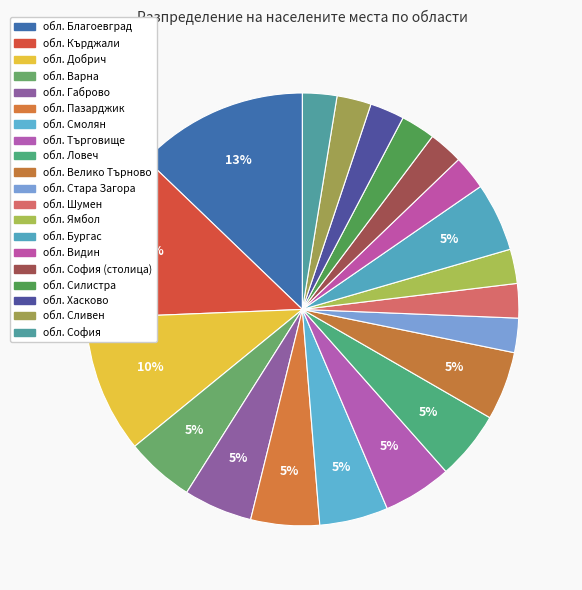

To the nearest percent, what is the combined percentage of обл. Габрово and обл. Варна?

10%